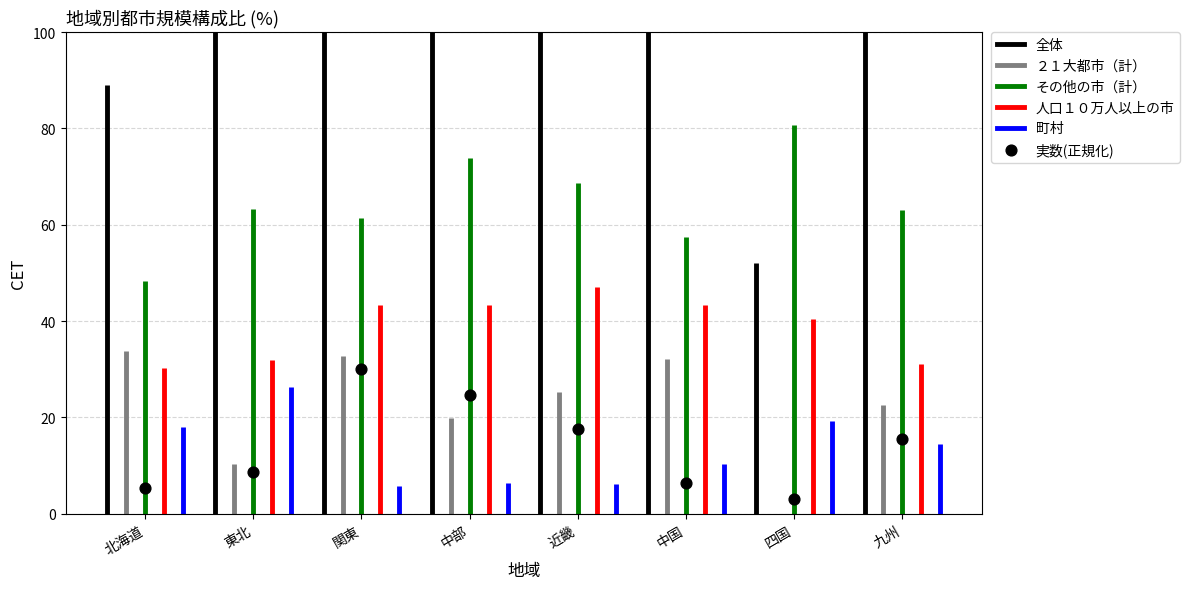

What is the change in value from 近畿 to 四国?

-14.5